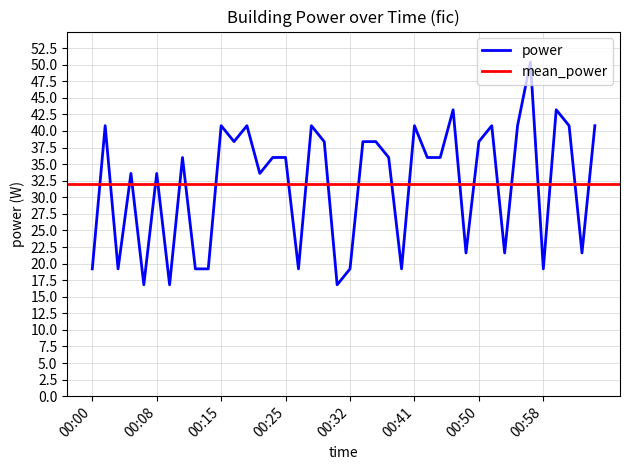

What is the lowest value of the power series?

16.8